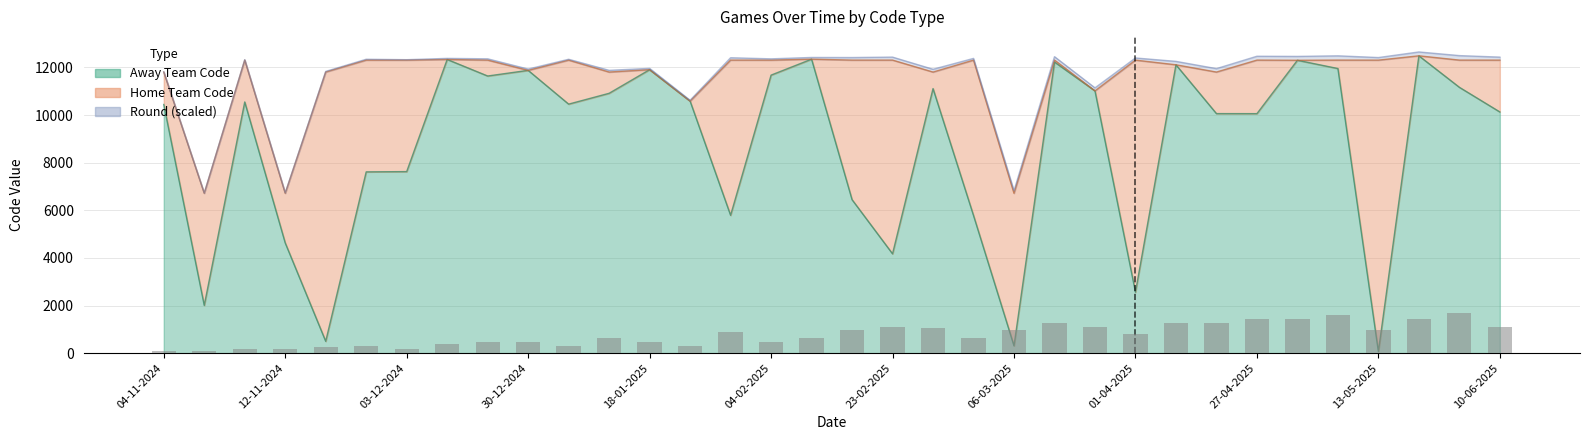

What is the average value of the Round series?

779